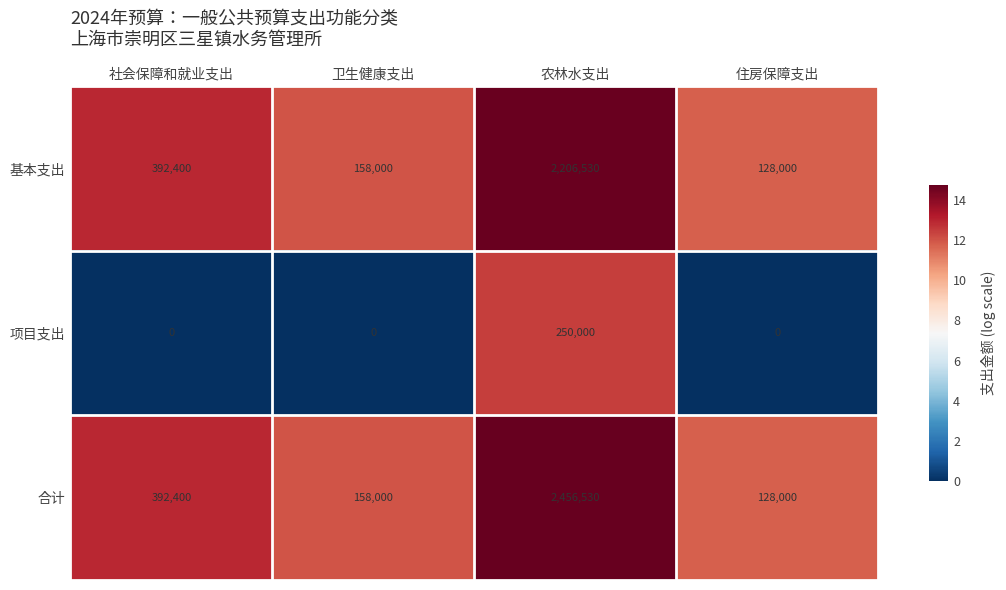

At how many categories does at least one series exceed 9?

4